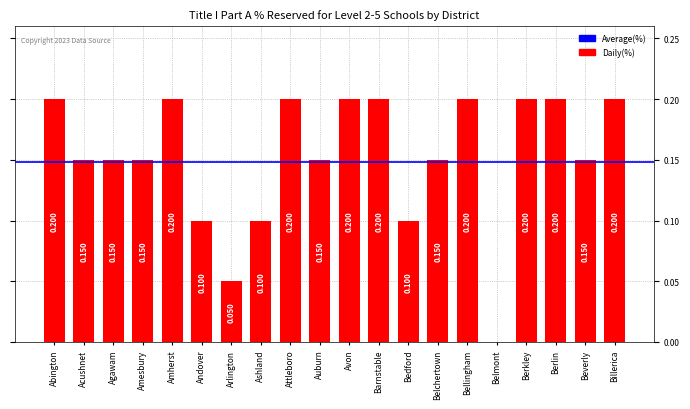

At which label is the value closest to 0?

Belmont